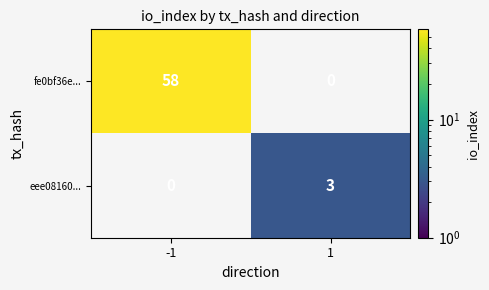

How many series are shown in this chart?

2